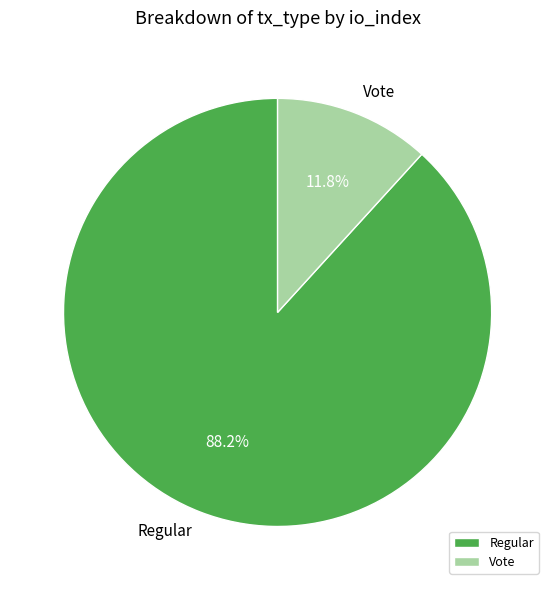

How much of the chart is everything except Regular?

11.8%